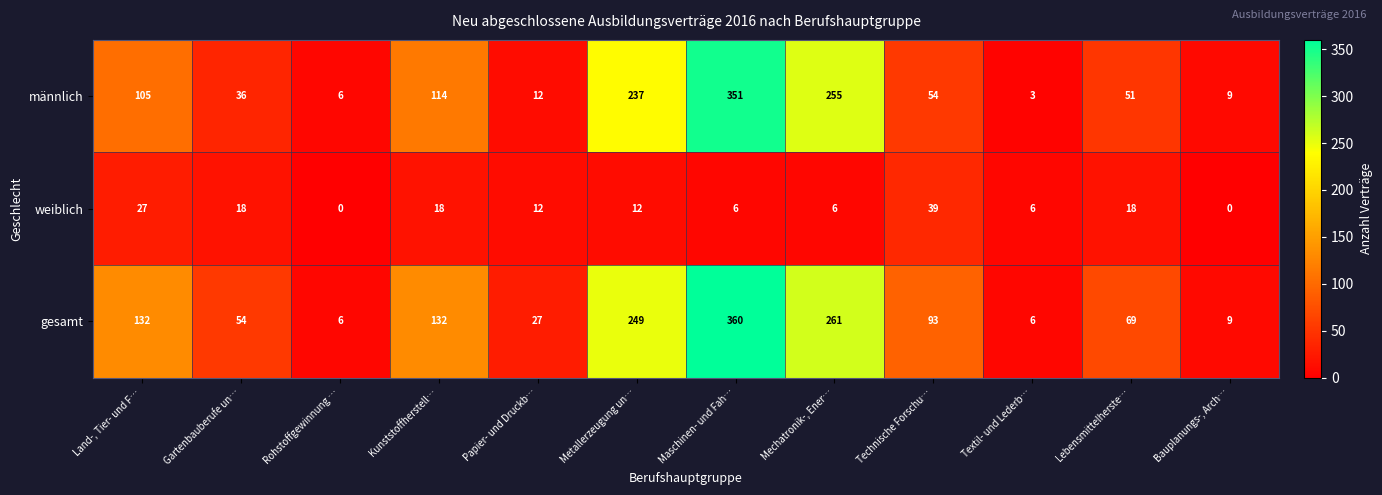

What is the difference between the maximum and minimum values in the männlich series?

348